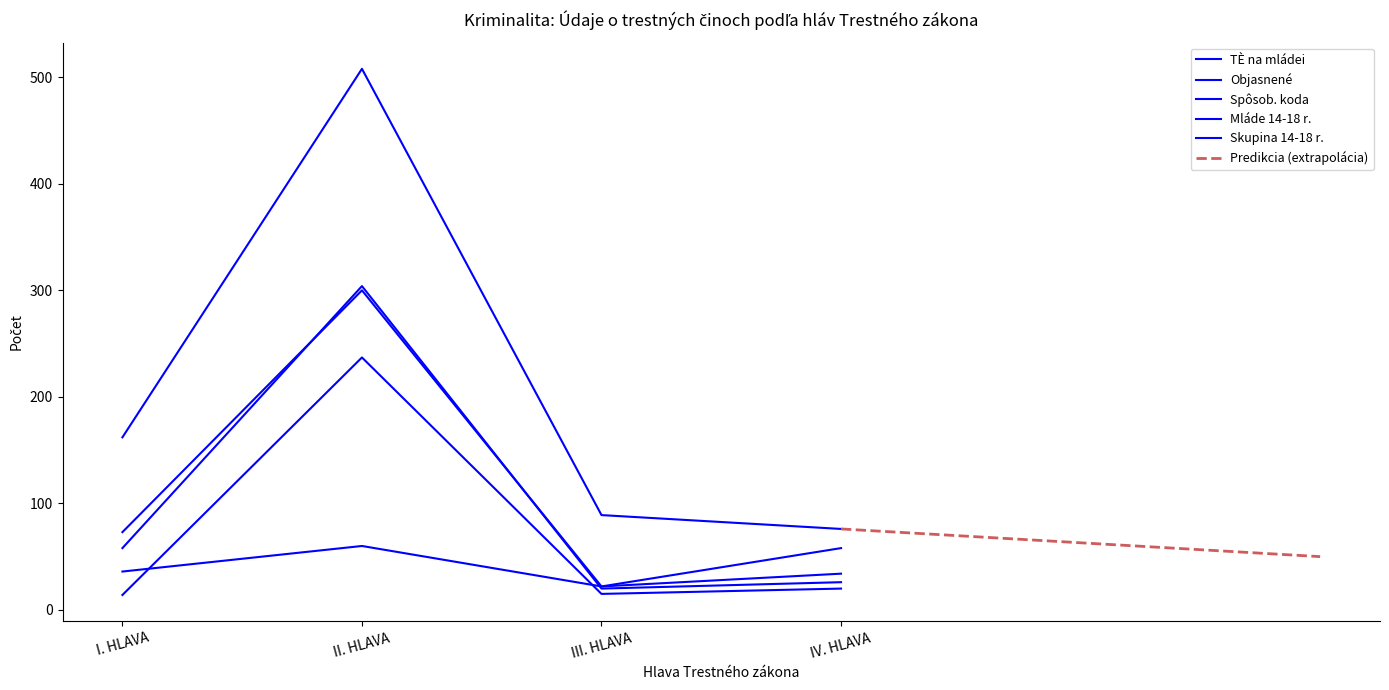

What is the difference between the second highest and second lowest values in the Mláde 14-18 r. series?

15